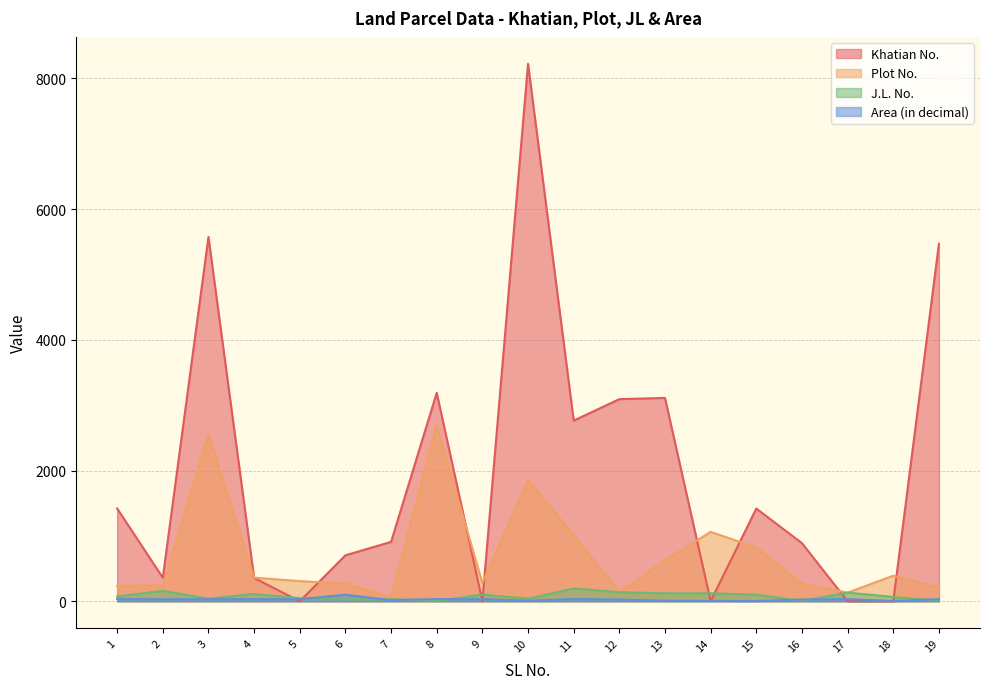

Rank the series by their maximum value, from lowest to highest.

Area (in decimal), J.L. No., Plot No., Khatian No.